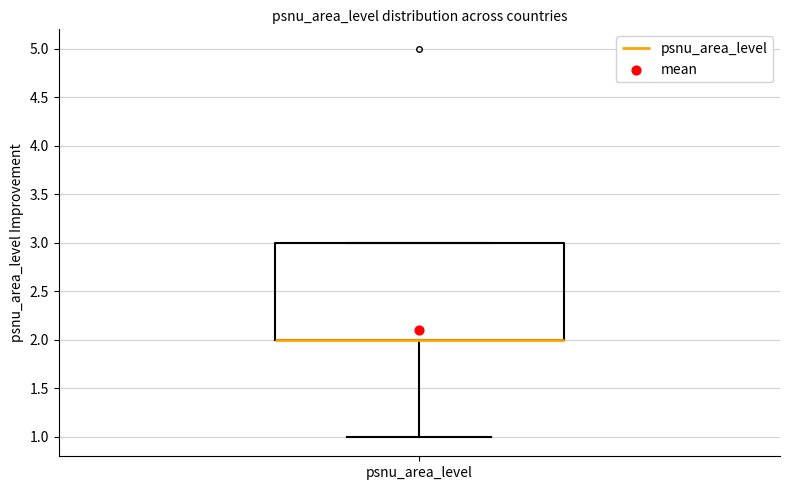

Transcribe this box plot: give where the median line is, the range the box spans, and where the two whiskers end, as read against the y-axis. The values are not printed on the chart, so give them approximately, as read against the axis.

median 2 (drawn on the box's lower edge), box 2 to 3, whiskers 1 to 3